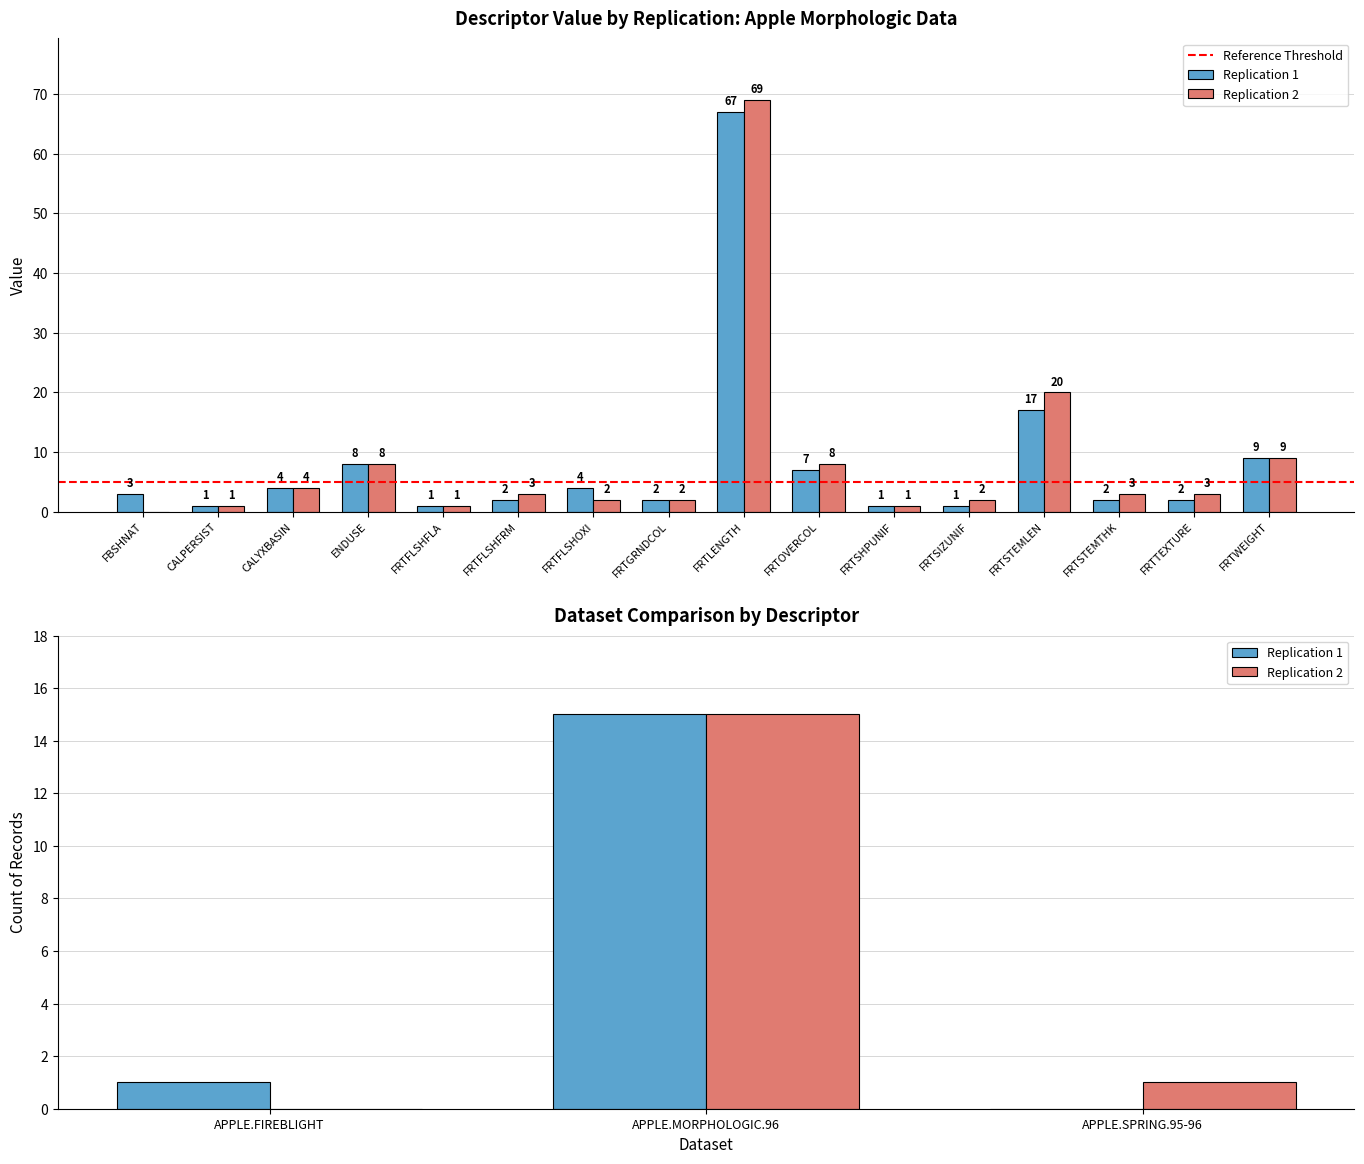

What position from the left is FRTSIZUNIF?

12